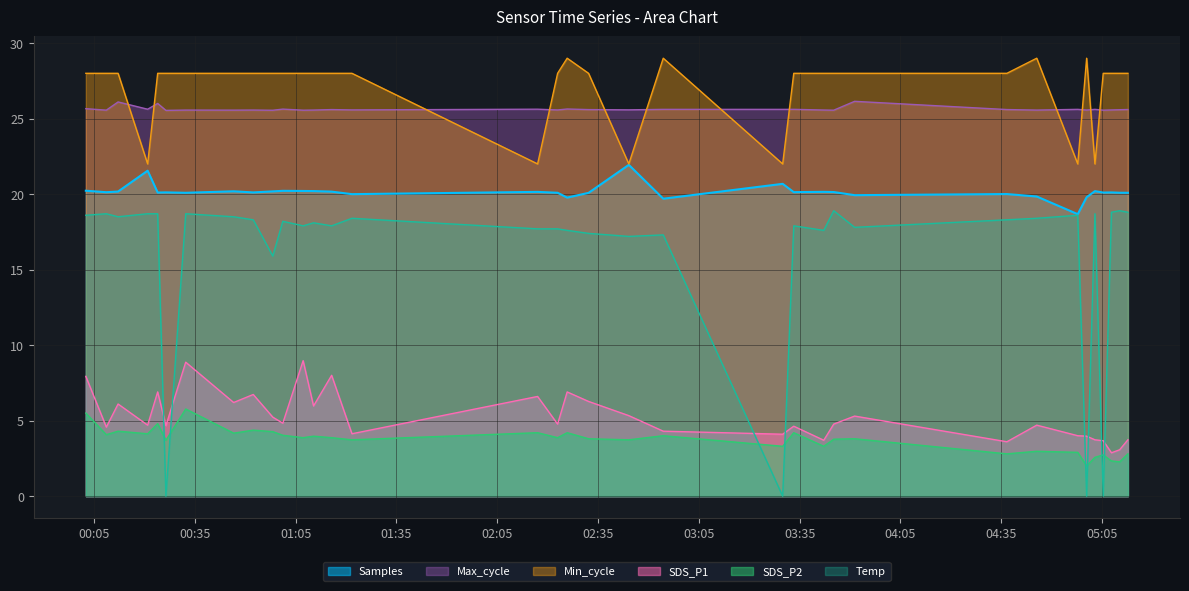

True or false: Min_cycle and Samples cross at least once.

False